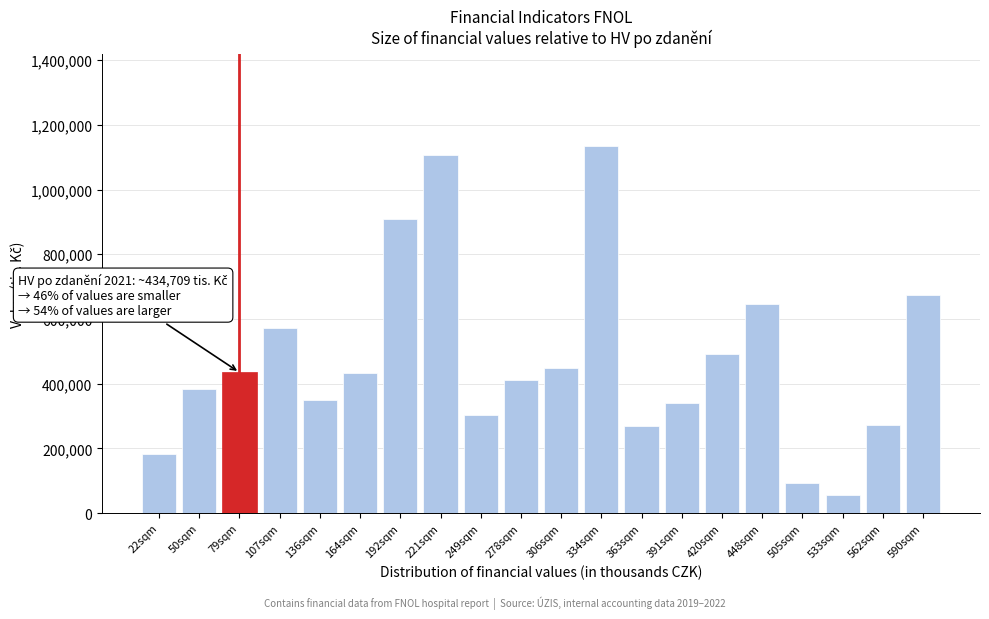

Approximately how many times larger is the value at 306sqm compared to 221sqm?

0.4